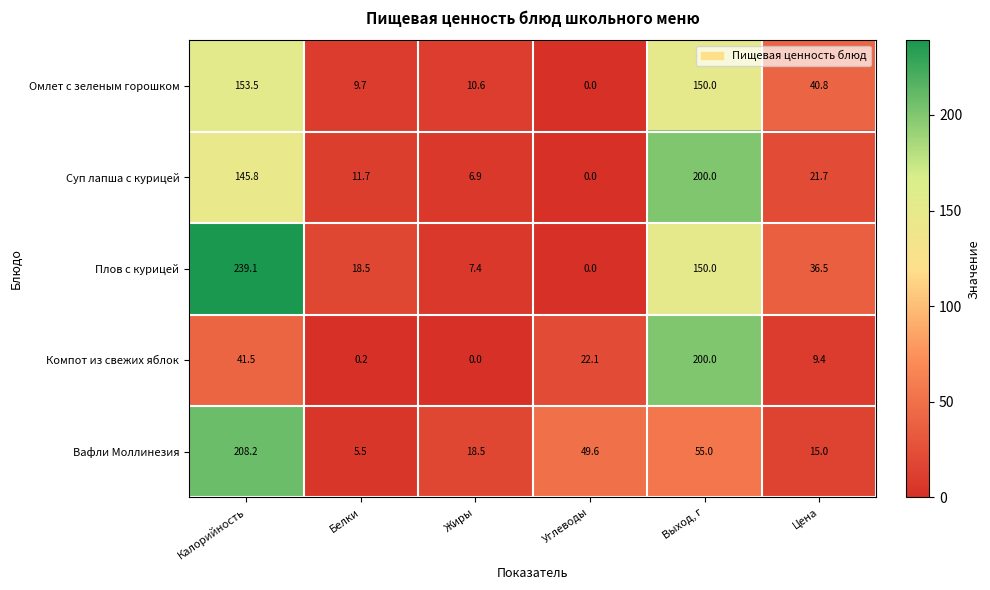

Which series changed the most between Жиры and Цена?

Омлет с зеленым горошком